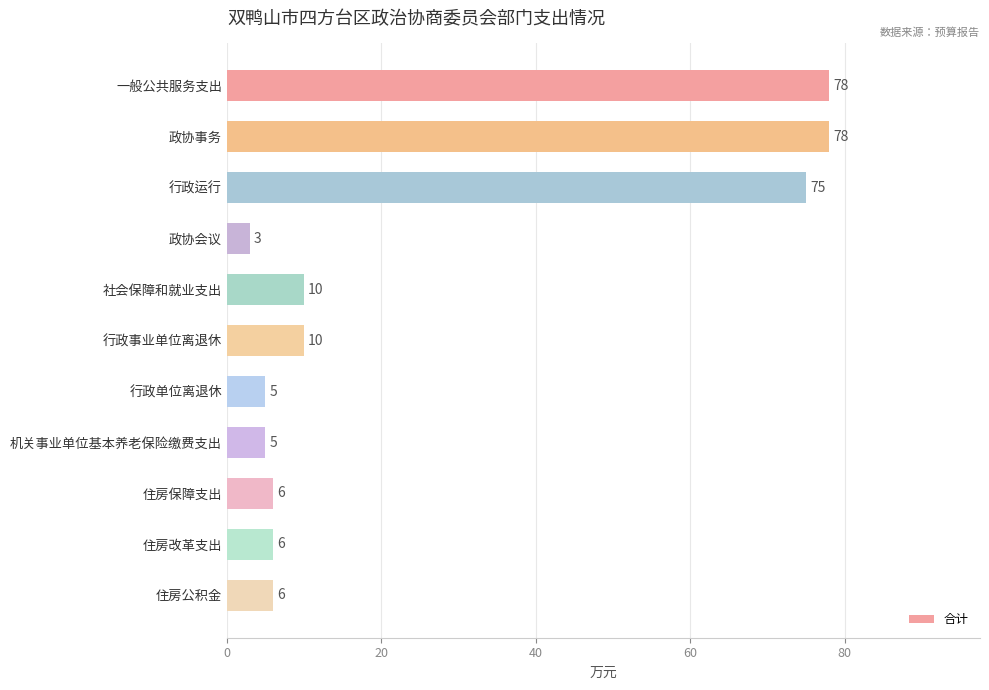

Reading bottom to top, list all the values displayed in this chart.

6	6	6	5	5	10	10	3	75	78	78